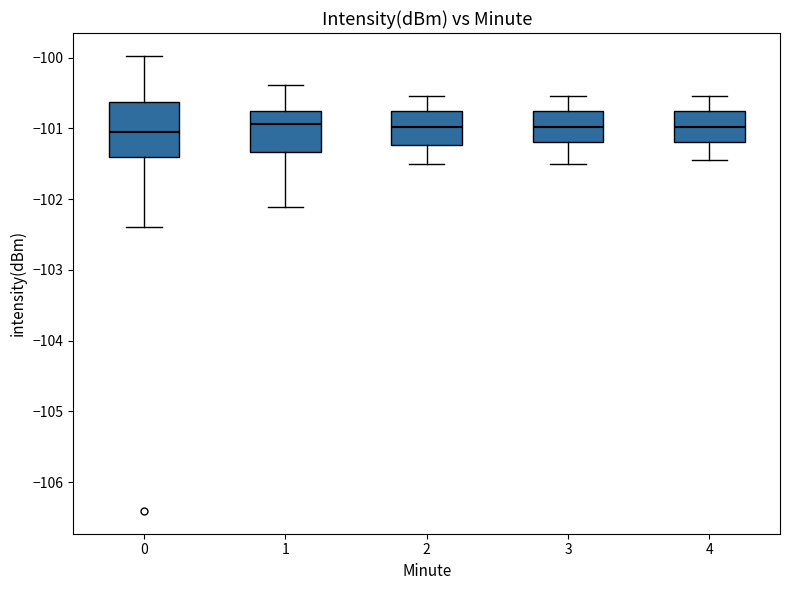

Reading left to right, read every box against the y-axis: the position of its median line, the range the box covers, and the ends of its whiskers. The values are not printed on the chart, so give them approximately, as read against the axis.

0: median -101.1, box -101.4 to -100.6, whiskers -102.4 to -100.0
1: median -100.9, box -101.3 to -100.7, whiskers -102.1 to -100.4
2: median -101.0, box -101.2 to -100.8, whiskers -101.5 to -100.5
3: median -101.0, box -101.2 to -100.8, whiskers -101.5 to -100.5
4: median -101.0, box -101.2 to -100.8, whiskers -101.4 to -100.5